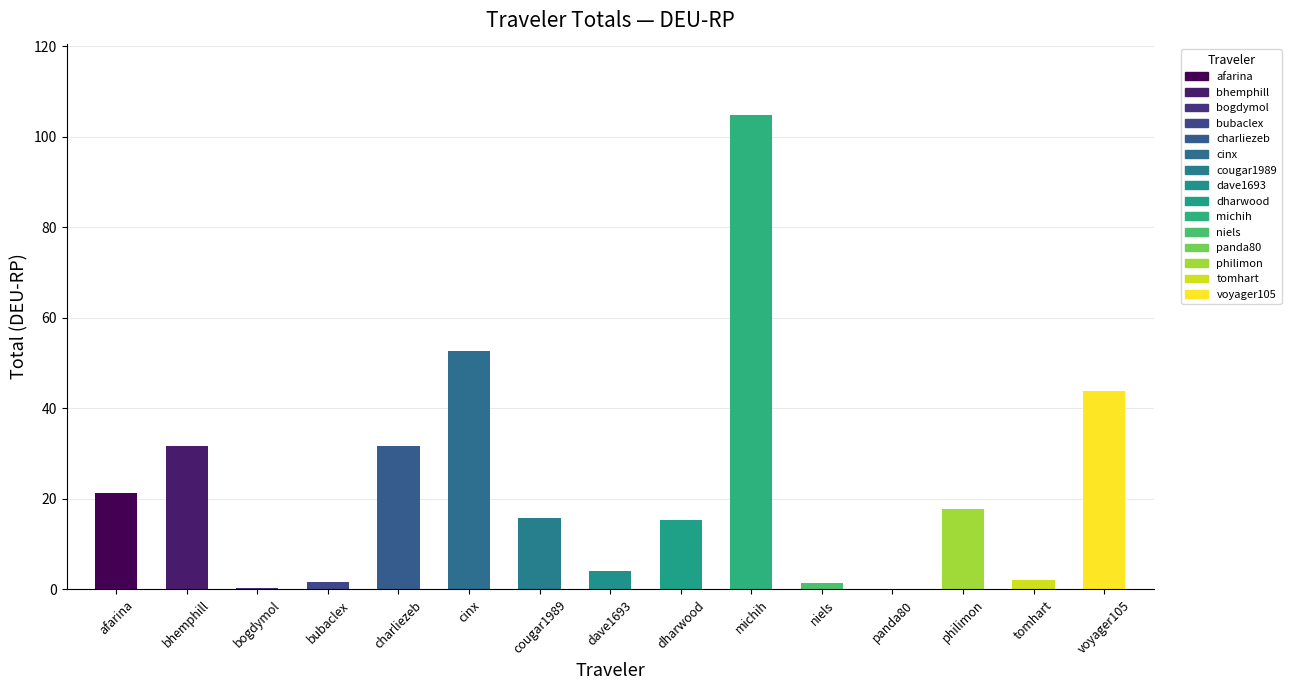

What is the approximate value at cinx?

52.7